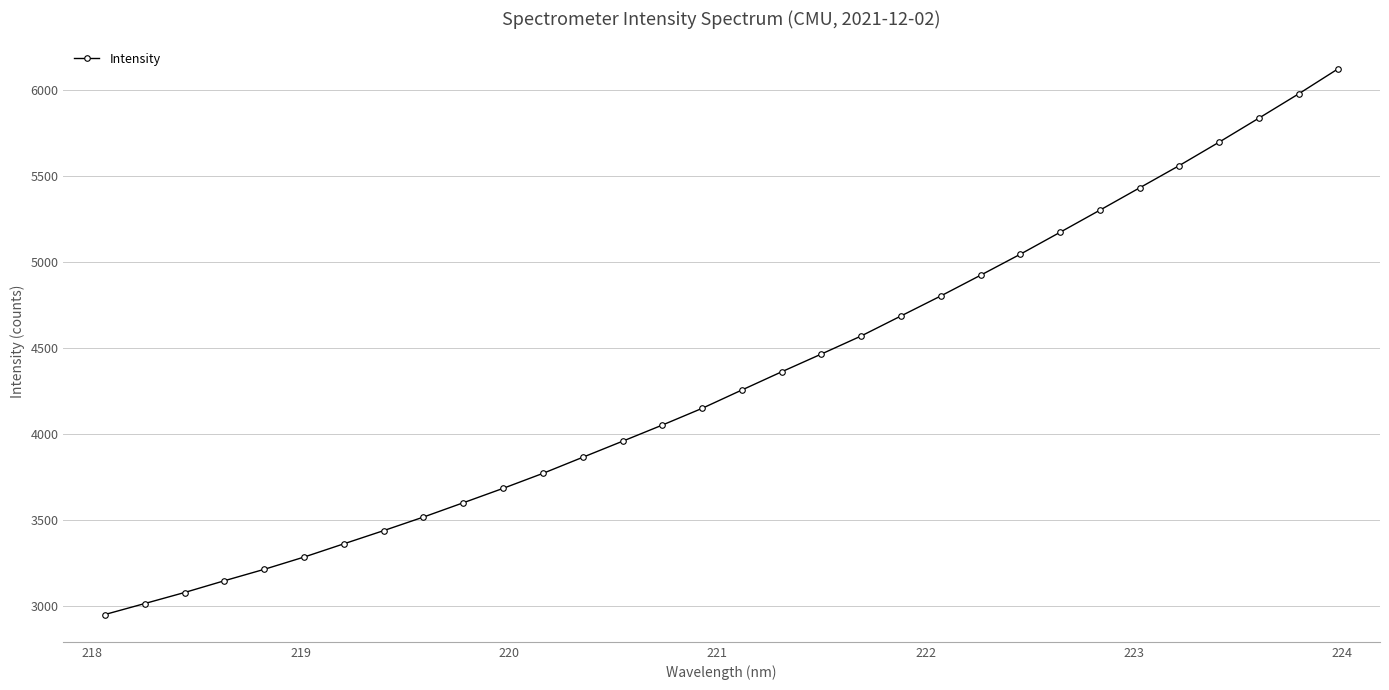

What is the difference between the maximum and minimum values?

3170.2